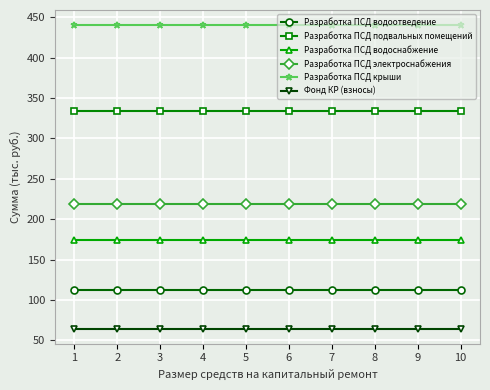

At how many categories does at least one series exceed 188?

10